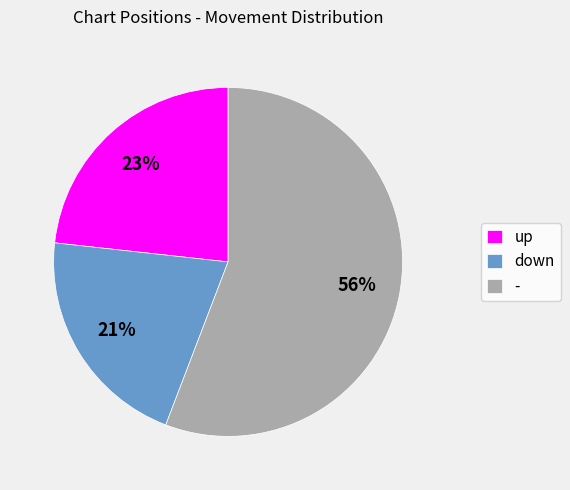

Which category has the biggest portion of the pie?

-